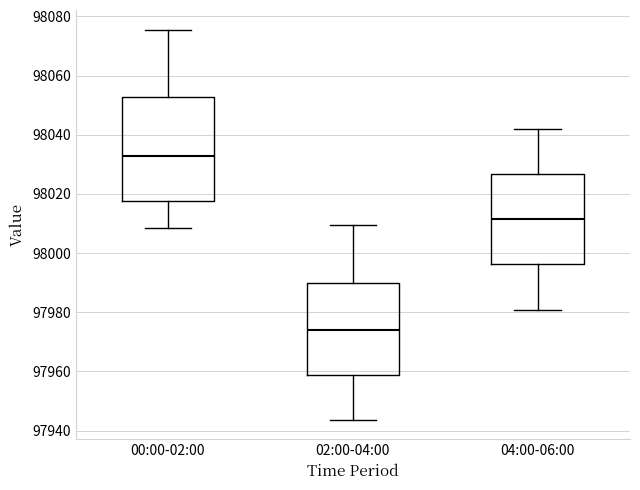

Where is the upper edge of the box for 04:00-06:00 on the y-axis? The values are not printed on the chart, so give them approximately, as read against the axis.

98026